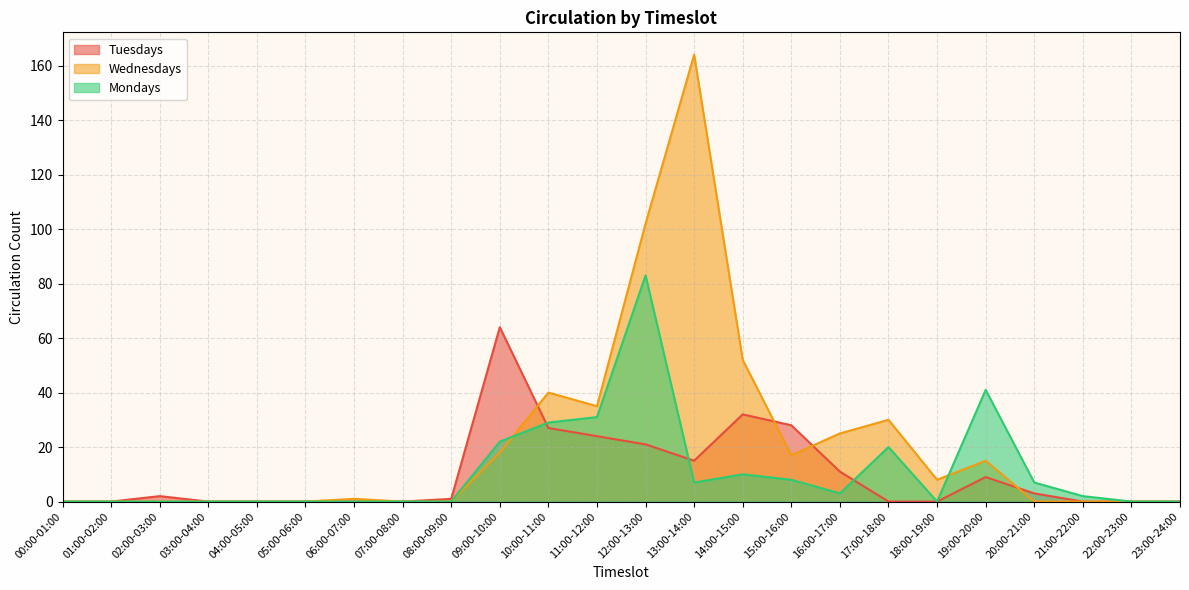

At which label does Wednesdays first exceed 1?

09:00-10:00